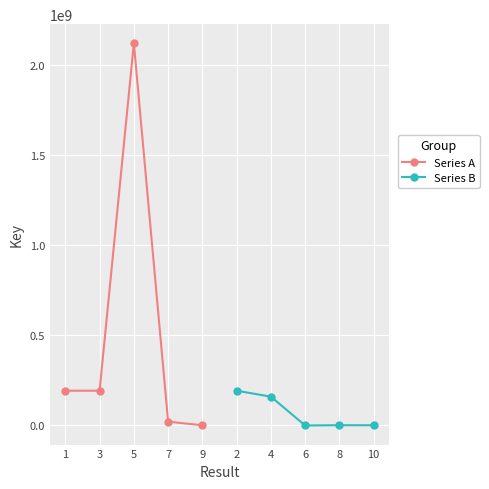

Reading left to right, transcribe all the data shown in this chart.

Series A: 192762999	192763710	2119438570	21170727	1257726
Series B: 192796832	159829587	6098	1442277	1132204